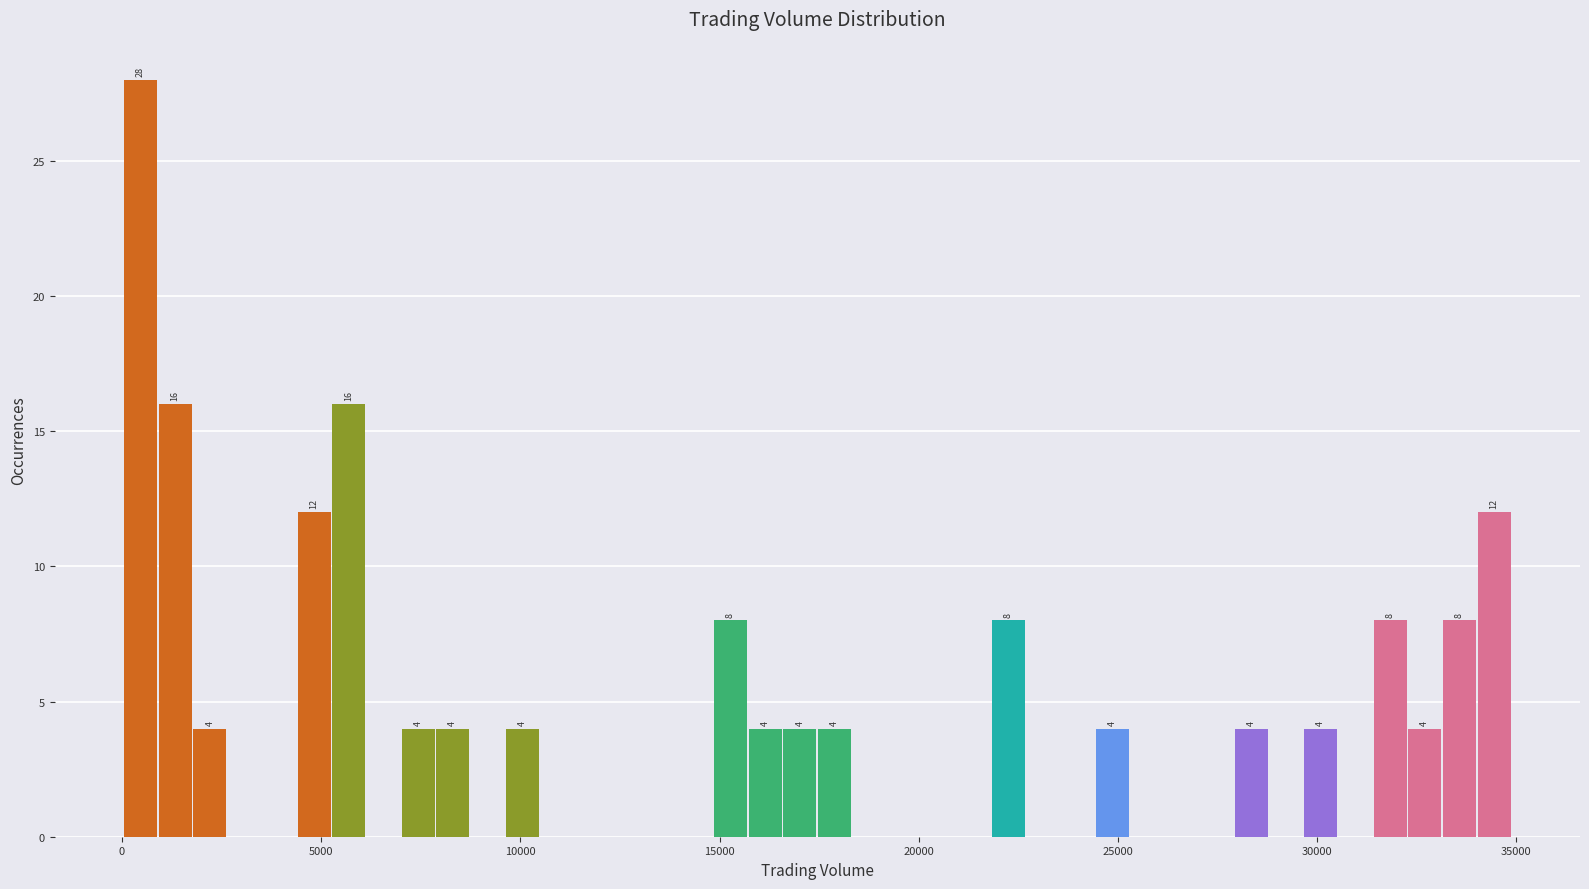

Read against the x-axis, roughly where is the centre of the tallest bar?

500